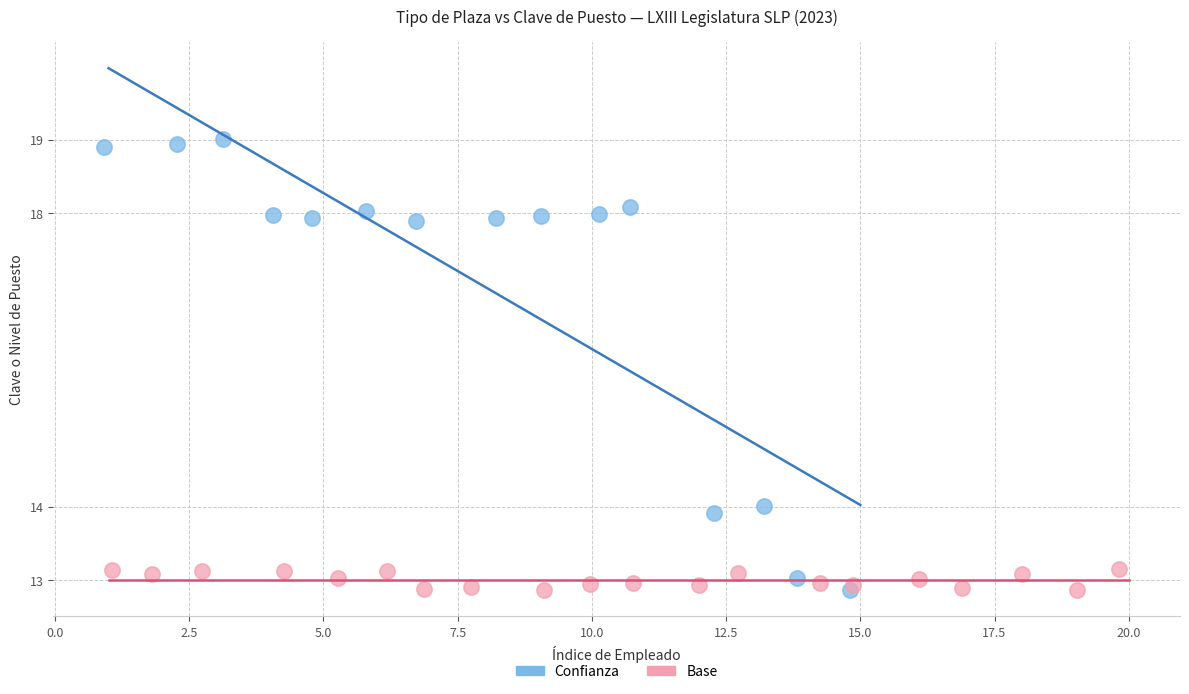

Which series contains the highest Y value?

Confianza